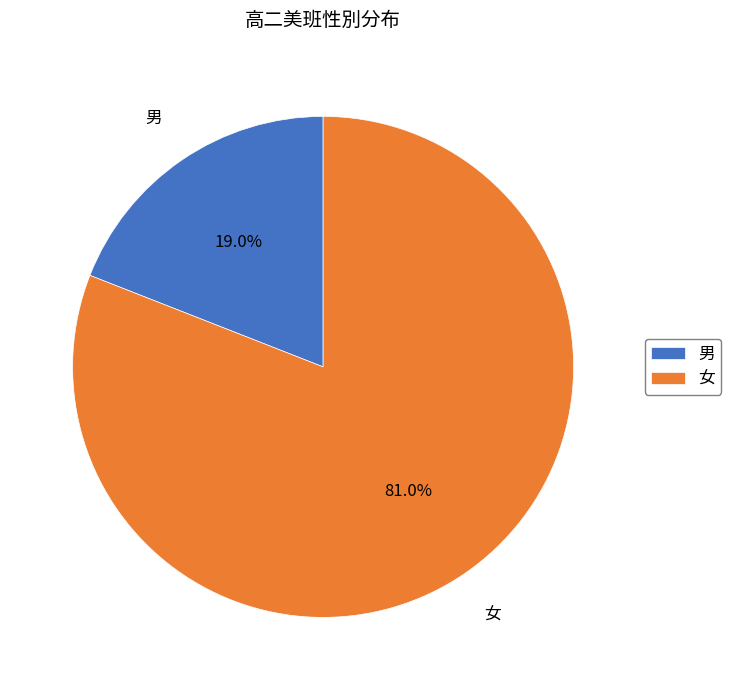

To the nearest percent, what is the difference between the 男 and 女 slice percentages?

62%